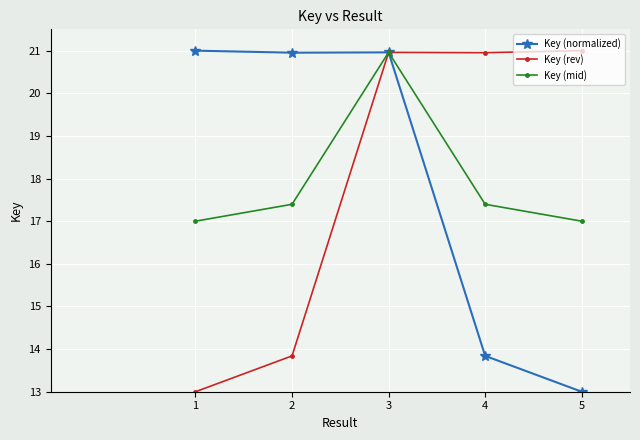

What is the maximum value for Key (mid)?

21.0